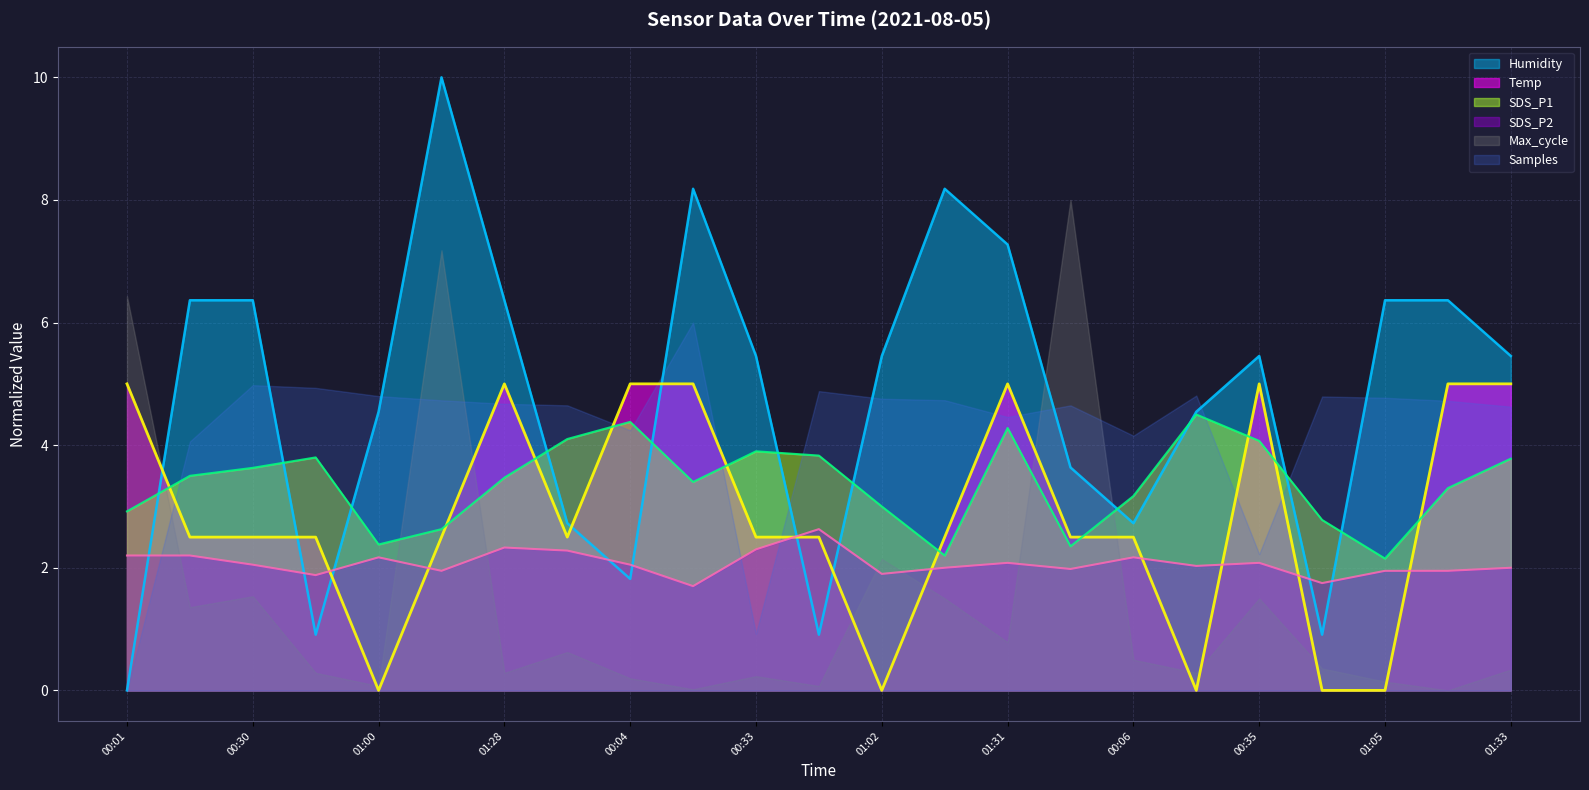

How many data points does each series have?

23